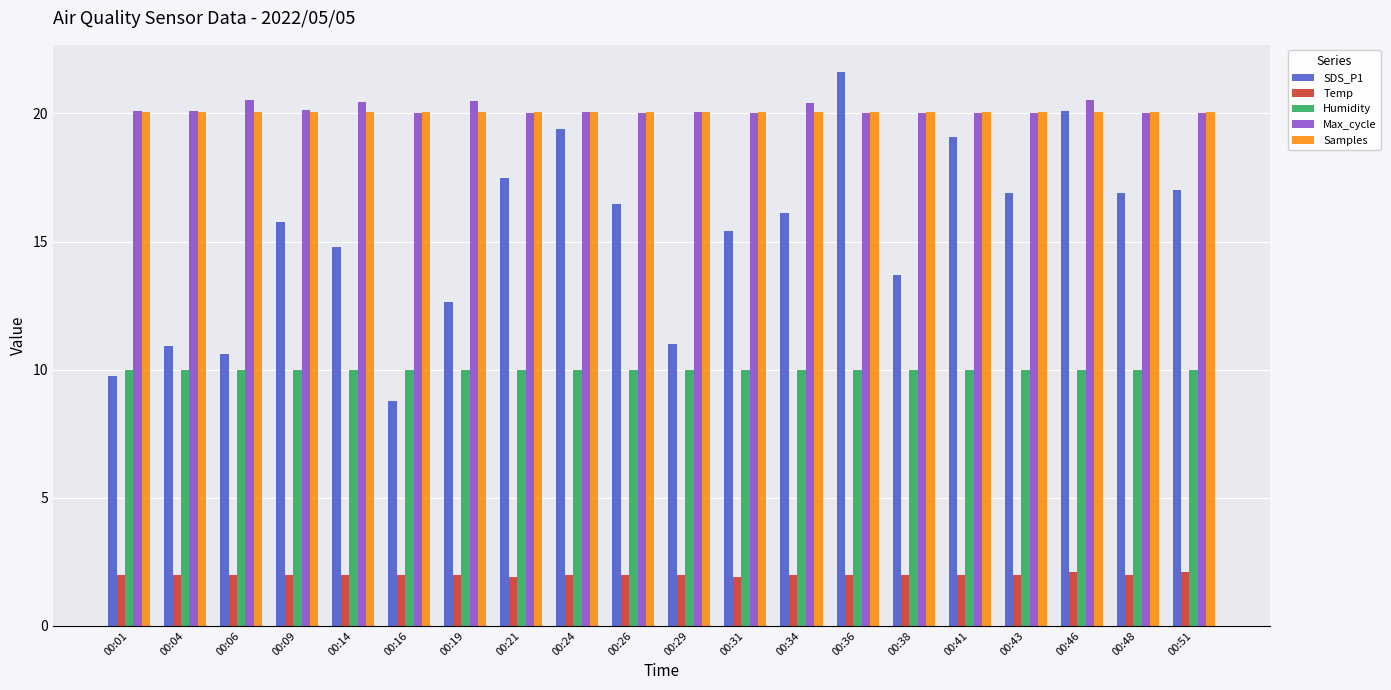

Is the value of Samples at 00:14 greater than the value of Humidity at 00:01?

Yes